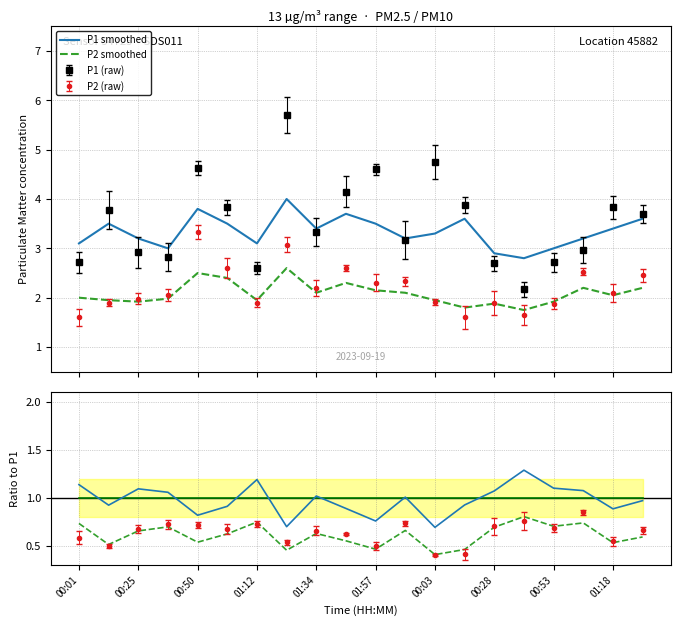

What is the value of the P2 smooth / P1 point at the 9th from the left?

0.6